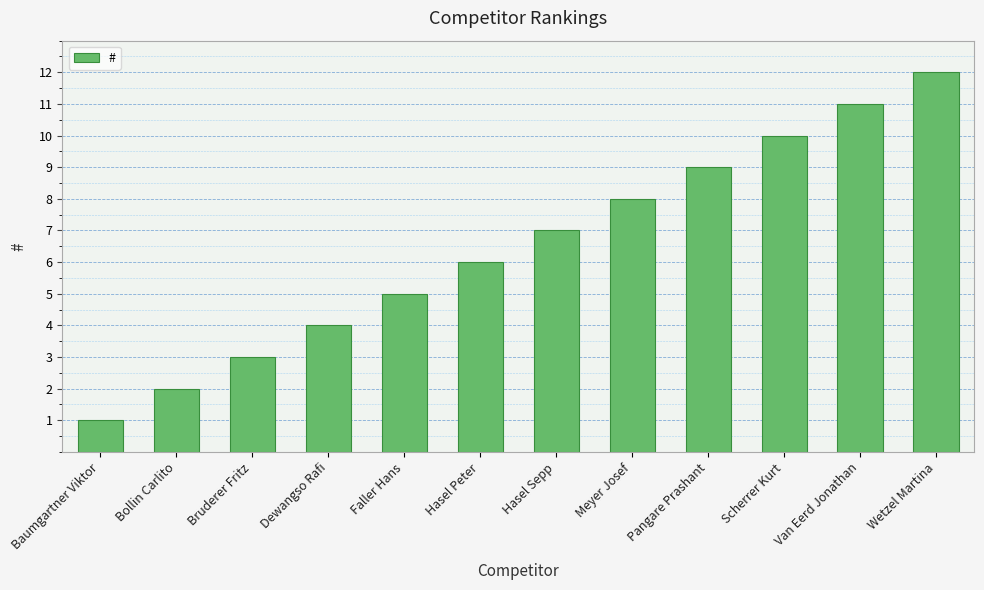

What value does the data have at Bruderer Fritz?

3